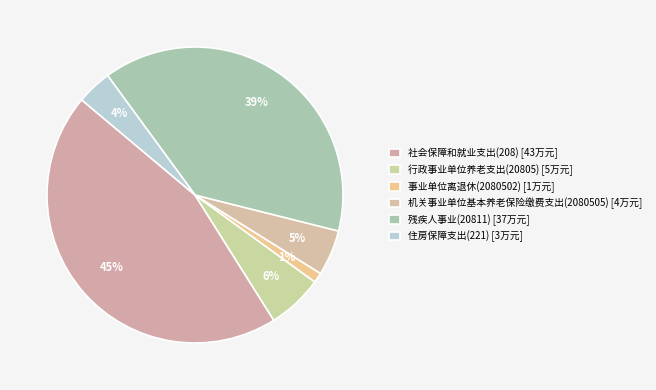

To the nearest percent, what is the difference between the 残疾人事业(20811) and 住房保障支出(221) slice percentages?

35%